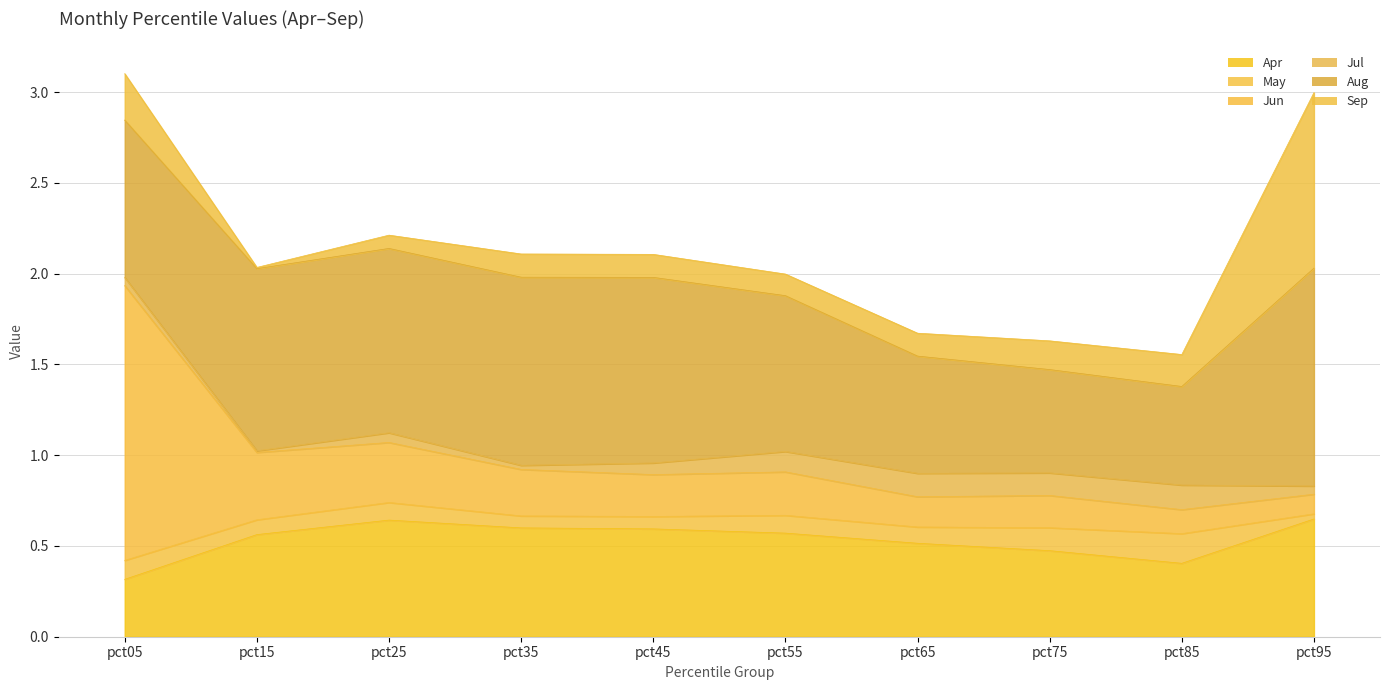

Rank the series at pct15 from highest to lowest value.

Aug, Apr, Jun, May, Jul, Sep